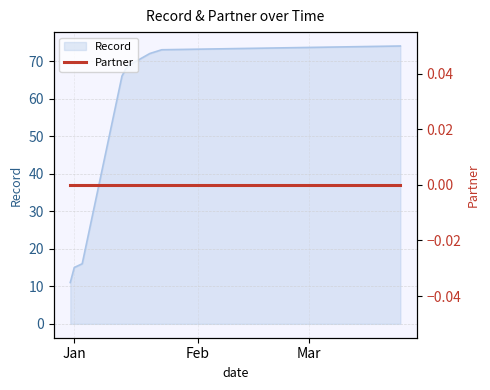

What is the difference between the maximum and minimum values?

63